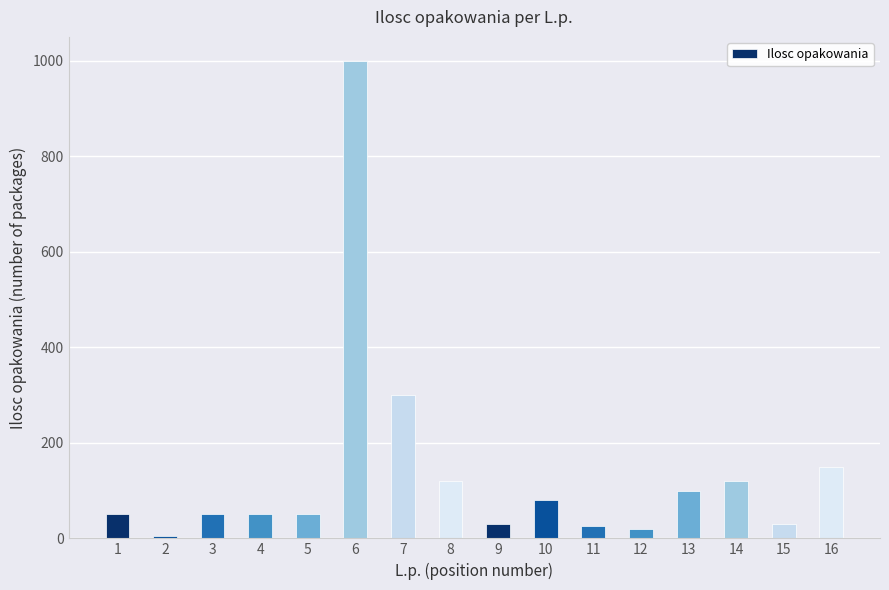

Are the bars grouped side by side (vs. stacked)?

No